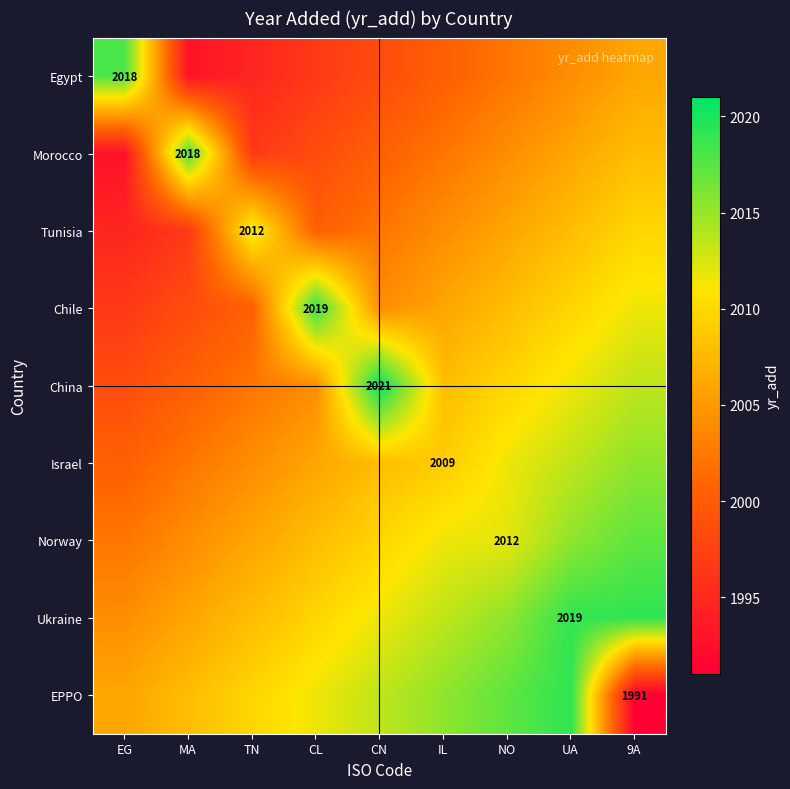

Is the value of Morocco at MA greater than the value of Israel at IL?

Yes